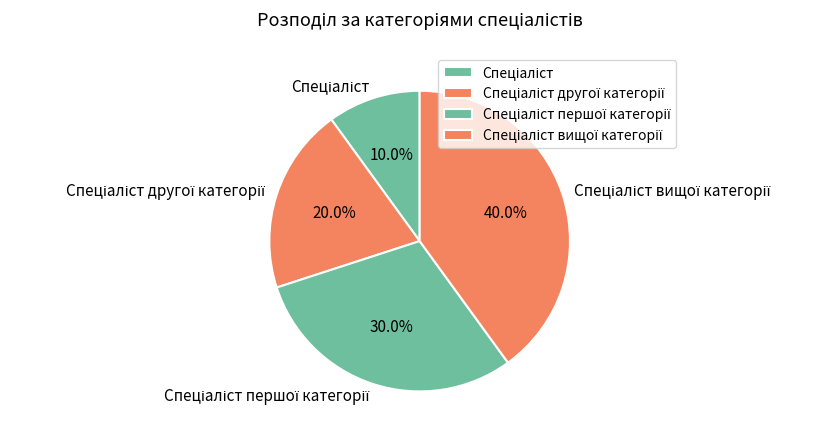

Is there any slice that represents more than half of the pie?

No